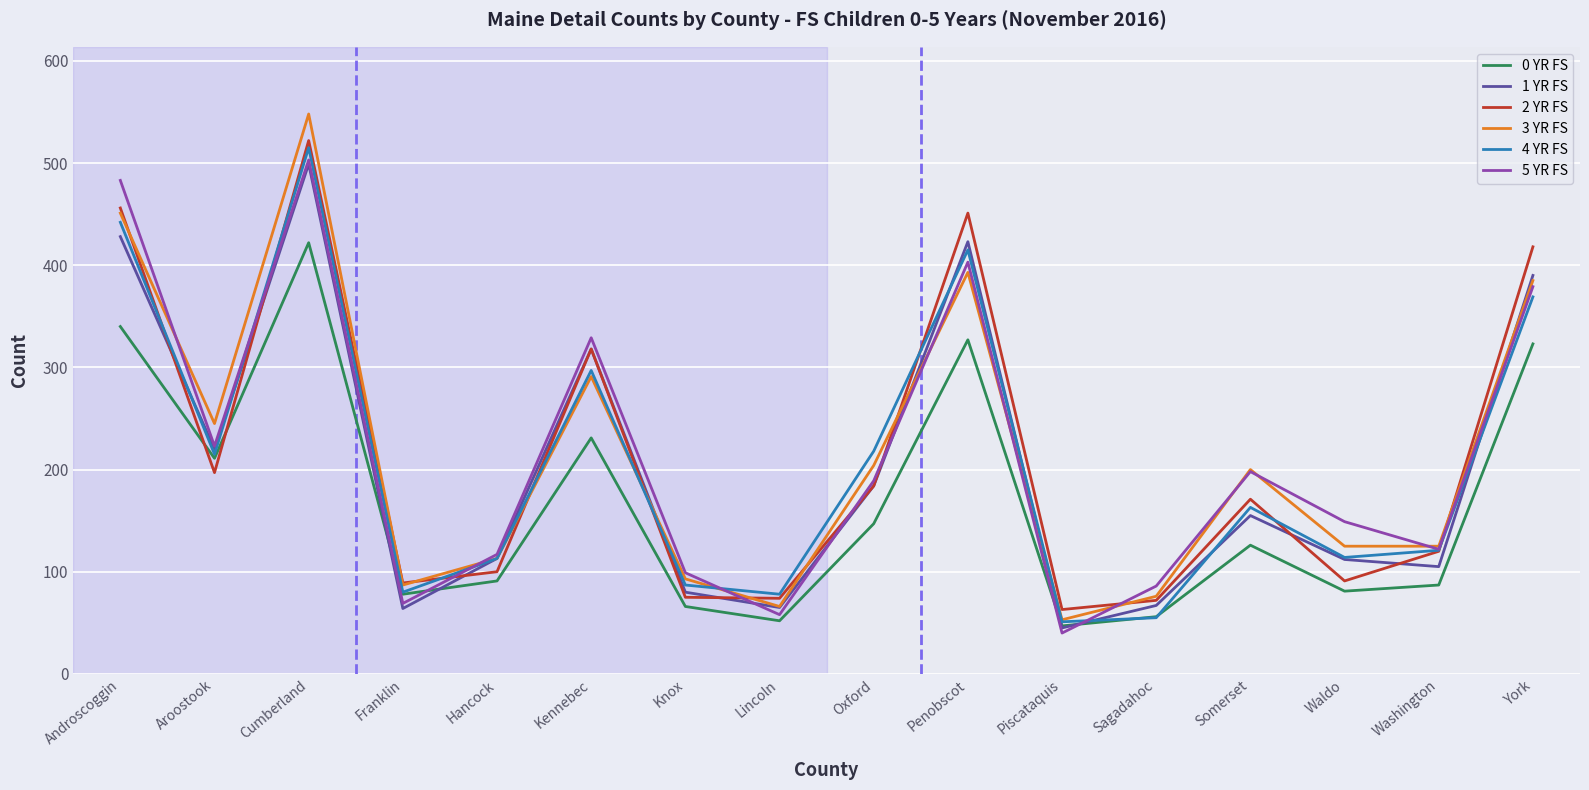

How many lines are shown in the chart?

6